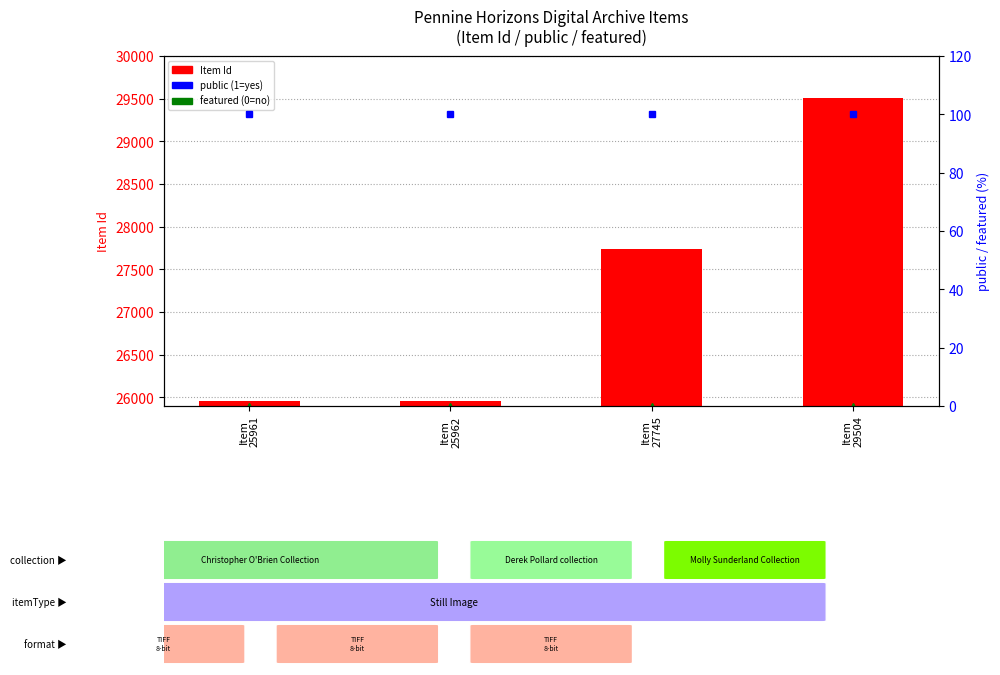

Reading left to right, what are all the values shown in this chart?

25961	25962	27745	29504